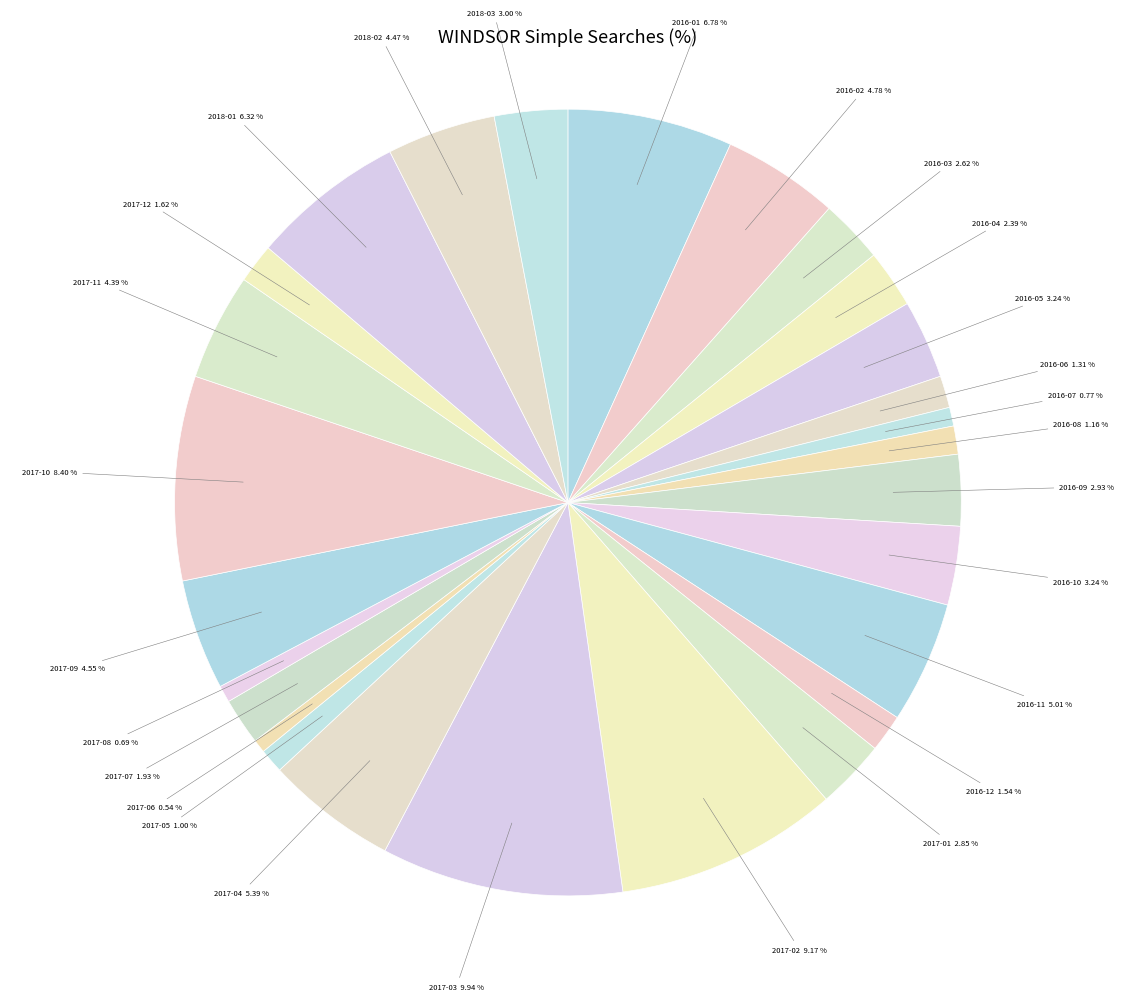

Rank the categories by value from lowest to highest.

2017-06, 2017-08, 2016-07, 2017-05, 2016-08, 2016-06, 2016-12, 2017-12, 2017-07, 2016-04, 2016-03, 2017-01, 2016-09, 2018-03, 2016-05, 2016-10, 2017-11, 2018-02, 2017-09, 2016-02, 2016-11, 2017-04, 2018-01, 2016-01, 2017-10, 2017-02, 2017-03